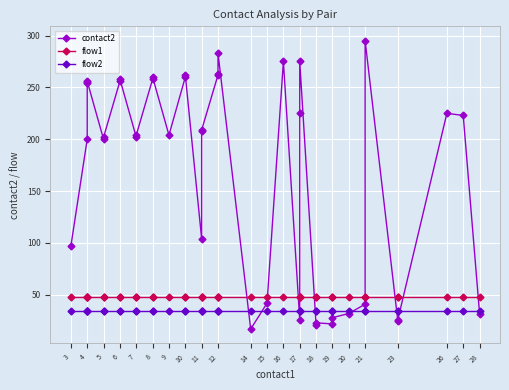

True or false: contact2 has more than 0 points higher than both neighbors.

True